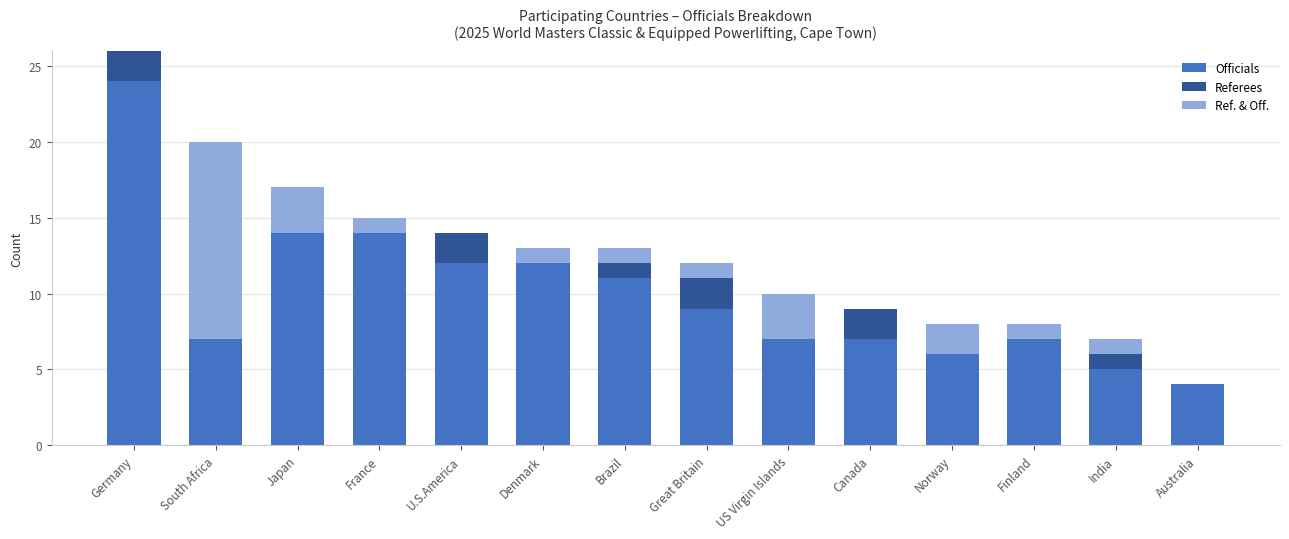

At which category is the sum across all series the highest?

Germany